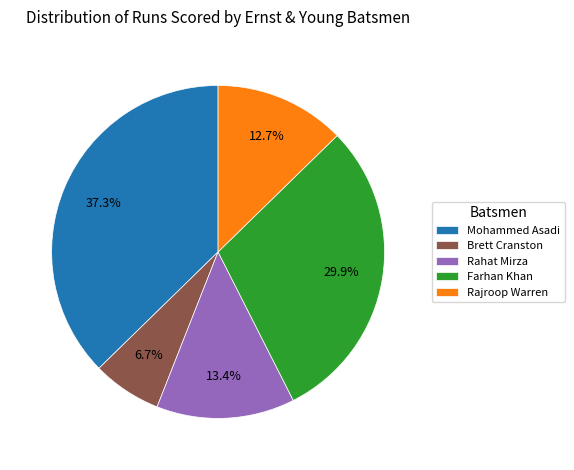

Between Brett Cranston and Farhan Khan, which is larger?

Farhan Khan